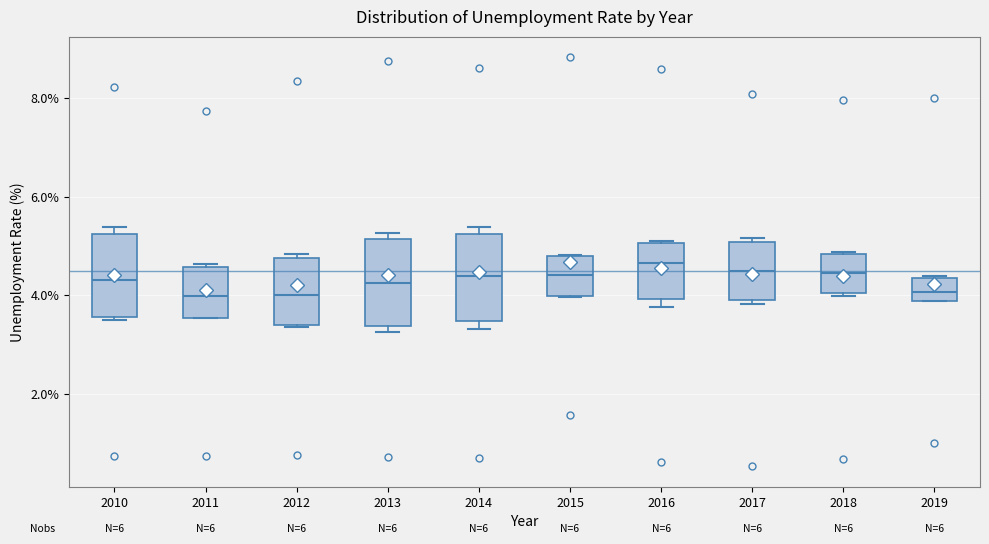

Where does the median line of the box at x = 2015 sit on the y-axis? The values are not printed on the chart, so give them approximately, as read against the axis.

4.4